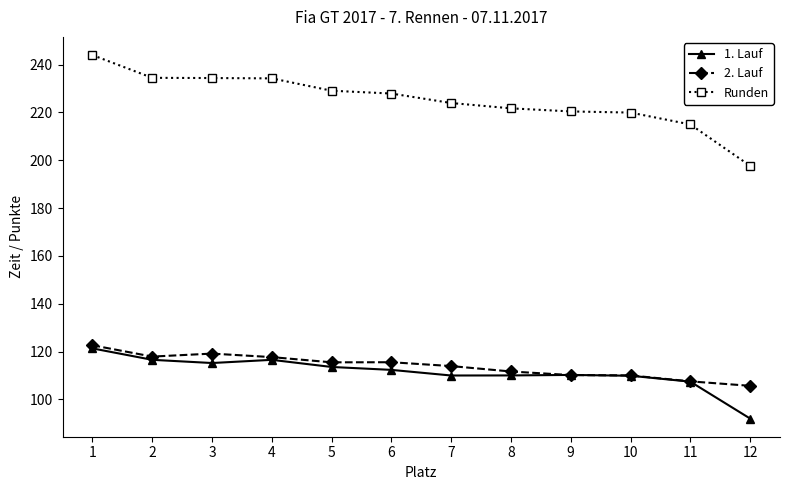

True or false: 1. Lauf has more than 0 interior local peaks.

True